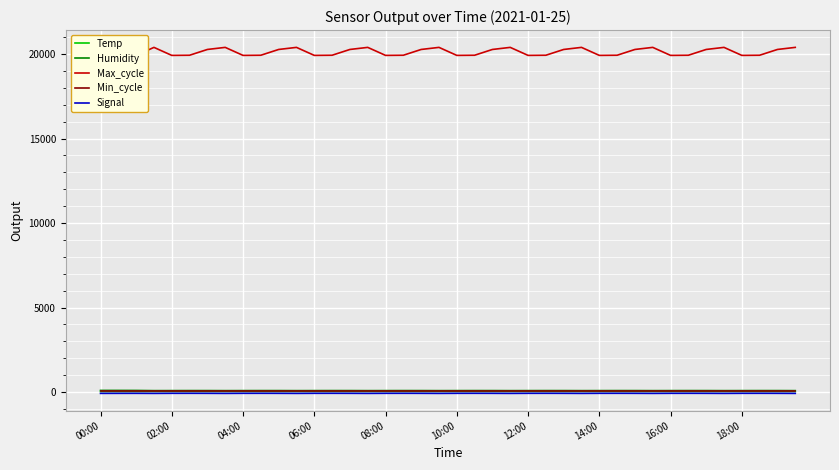

What is the greatest value displayed?

20399.0